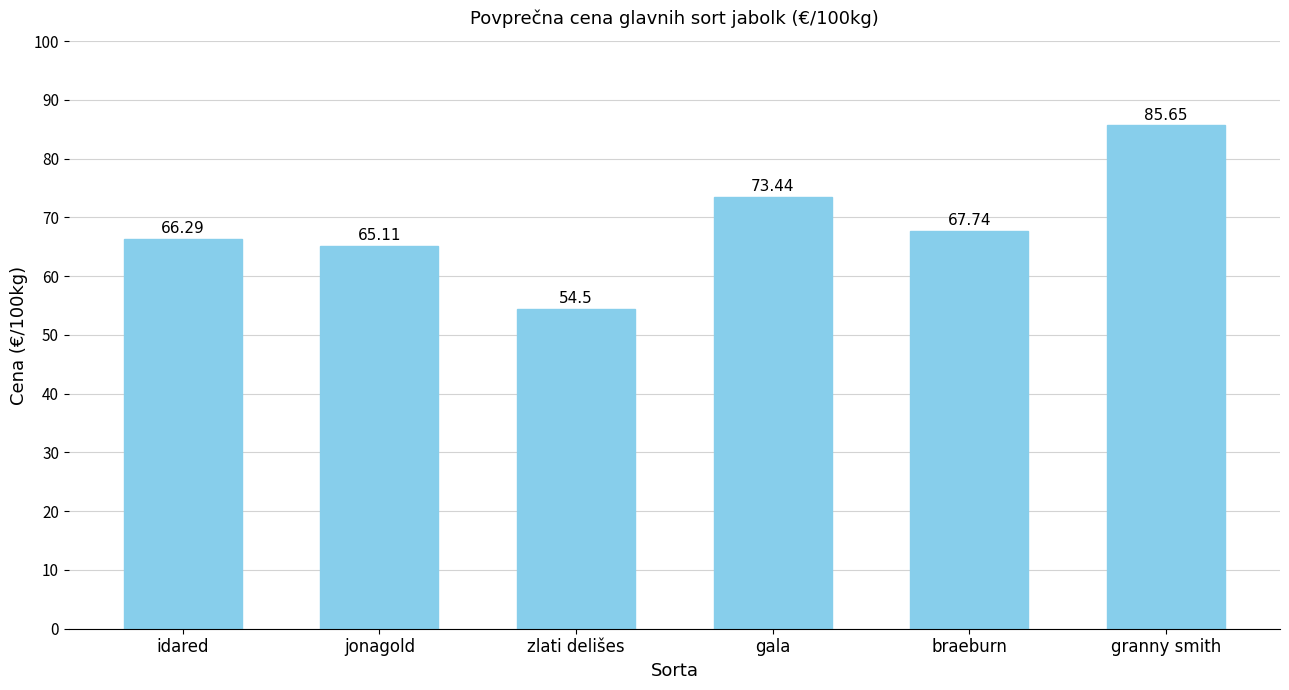

What is the value of the 6th bar from the left?

85.7